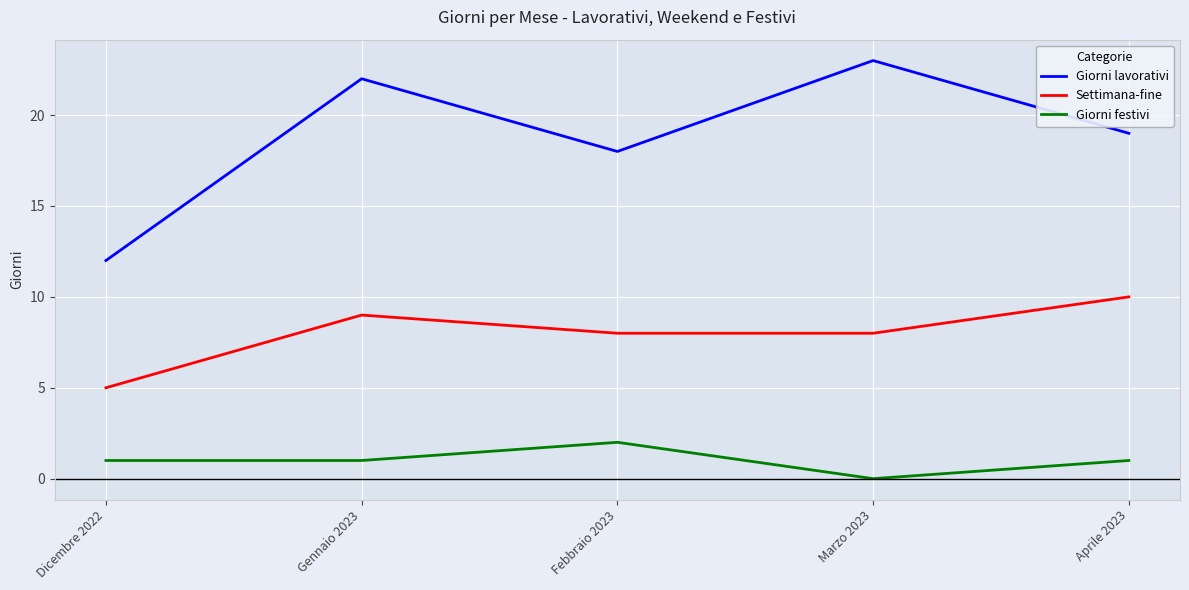

Reading left to right, list all the values displayed in this chart.

Giorni lavorativi: Dicembre 2022=12	Gennaio 2023=22	Febbraio 2023=18	Marzo 2023=23	Aprile 2023=19
Settimana-fine: Dicembre 2022=5	Gennaio 2023=9	Febbraio 2023=8	Marzo 2023=8	Aprile 2023=10
Giorni festivi: Dicembre 2022=1	Gennaio 2023=1	Febbraio 2023=2	Marzo 2023=0	Aprile 2023=1